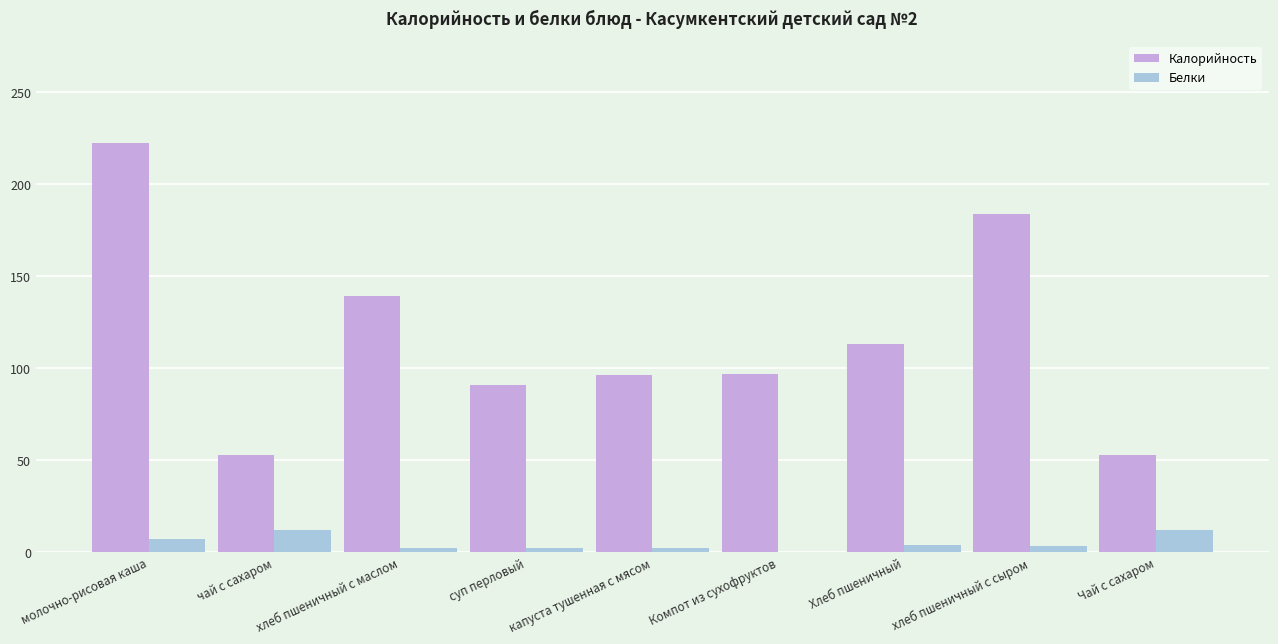

How many groups of bars are there?

9